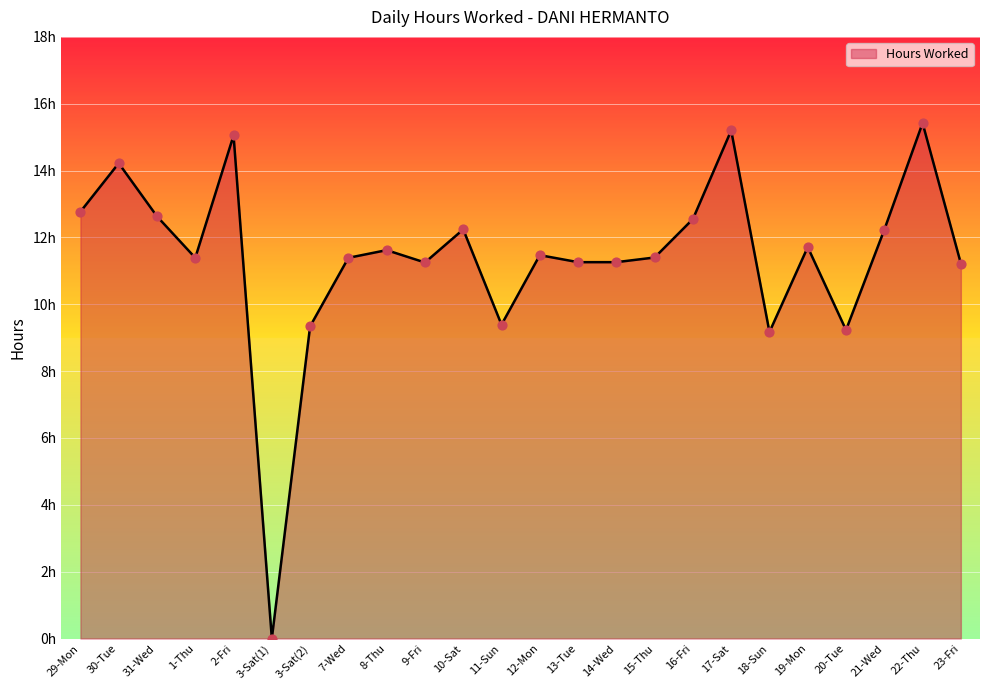

What is the change in value from 29-Mon to 18-Sun?

-3.6